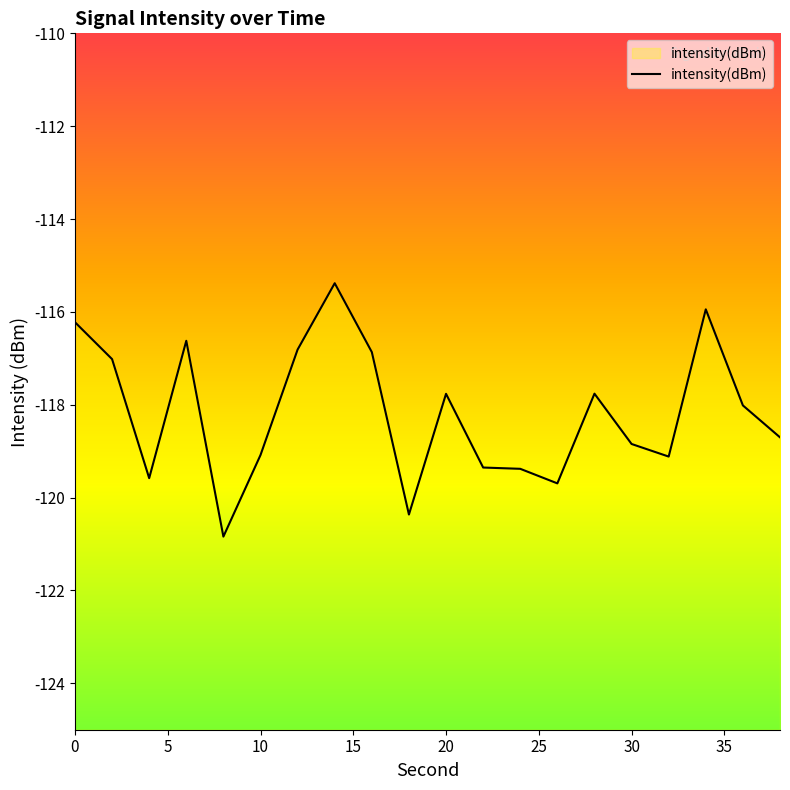

What value does the data have at 22?

-119.4